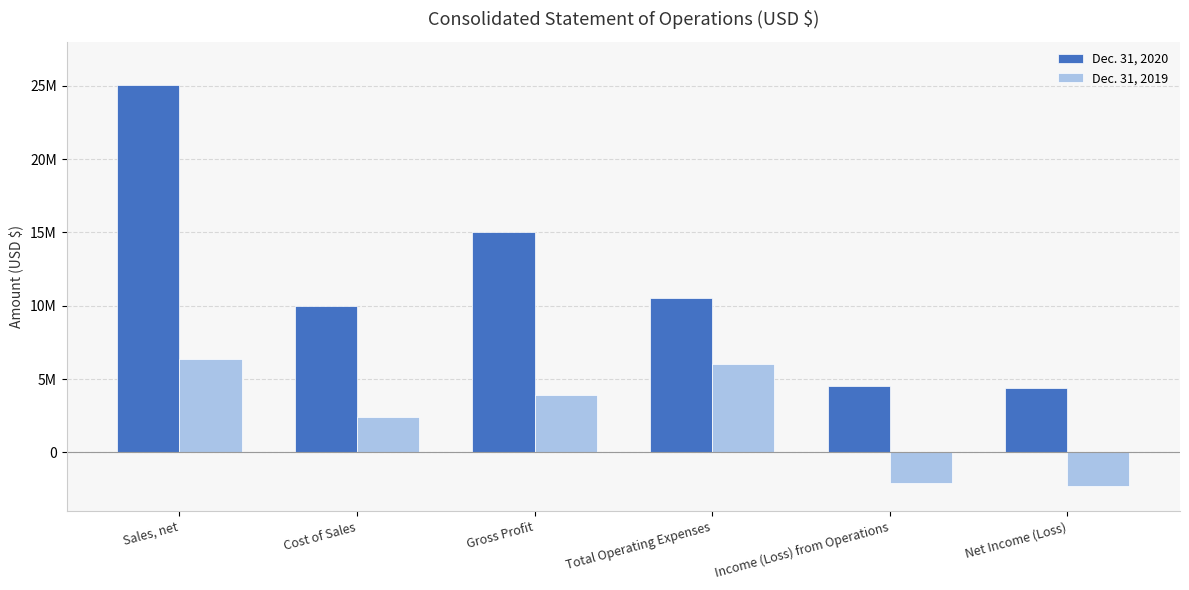

Are the bars grouped side by side (vs. stacked)?

Yes